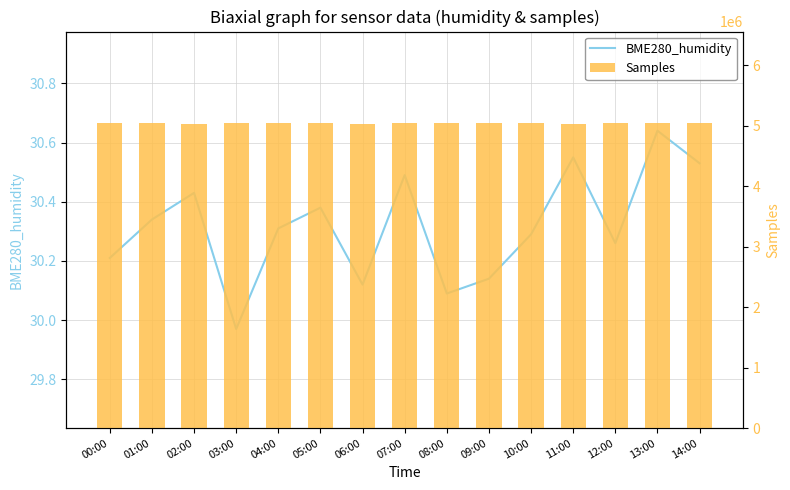

What is the difference between the maximum and minimum values in the Samples series?

19356.0